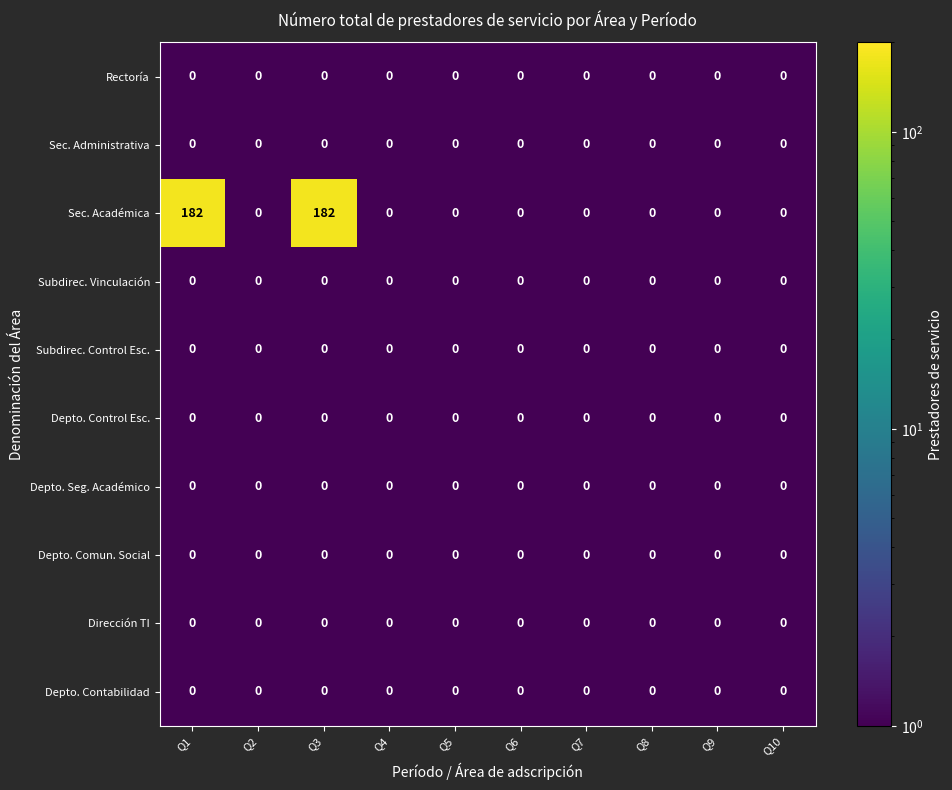

Which series has the largest total across all categories?

Sec. Académica